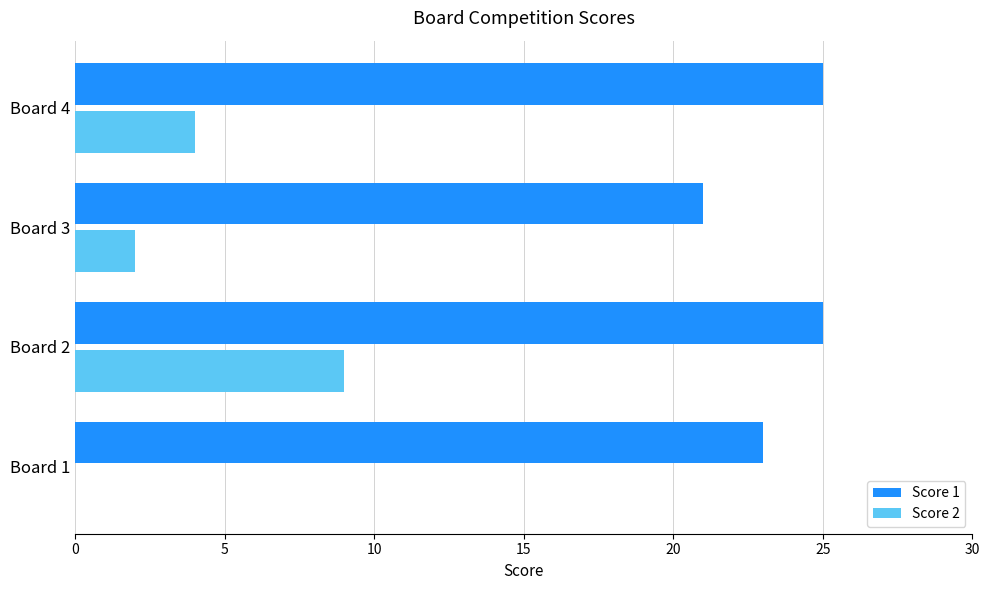

How many series are shown in this chart?

2